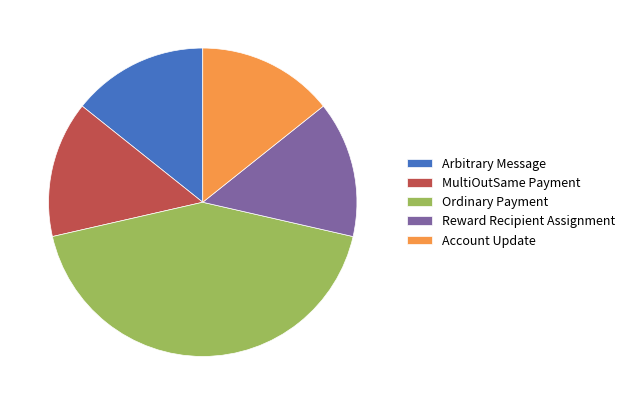

What is the ratio of the value at Arbitrary Message to the value at Account Update?

1.0